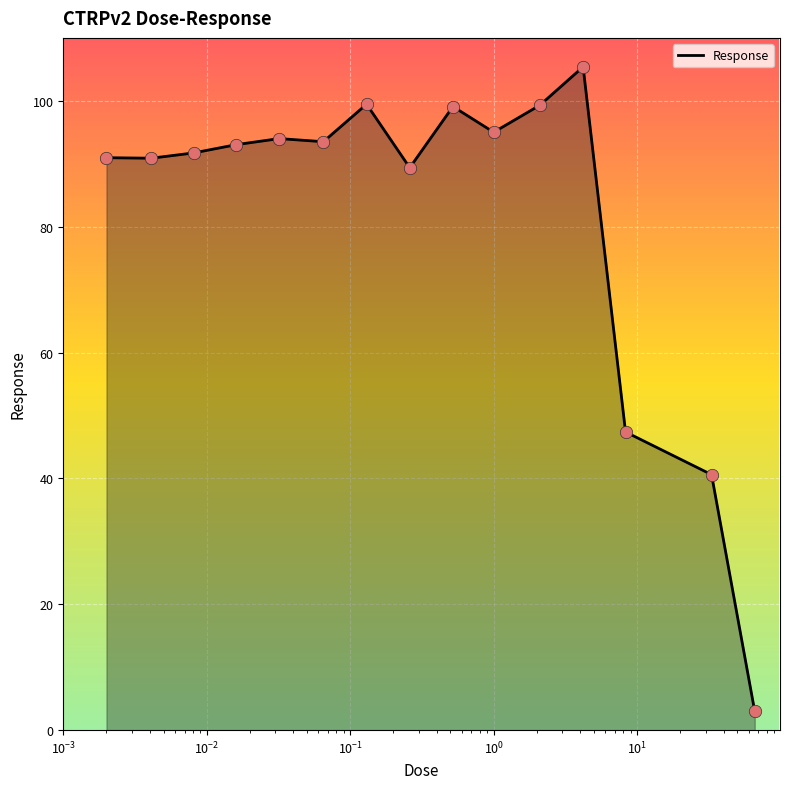

What is the greatest value displayed?

105.4